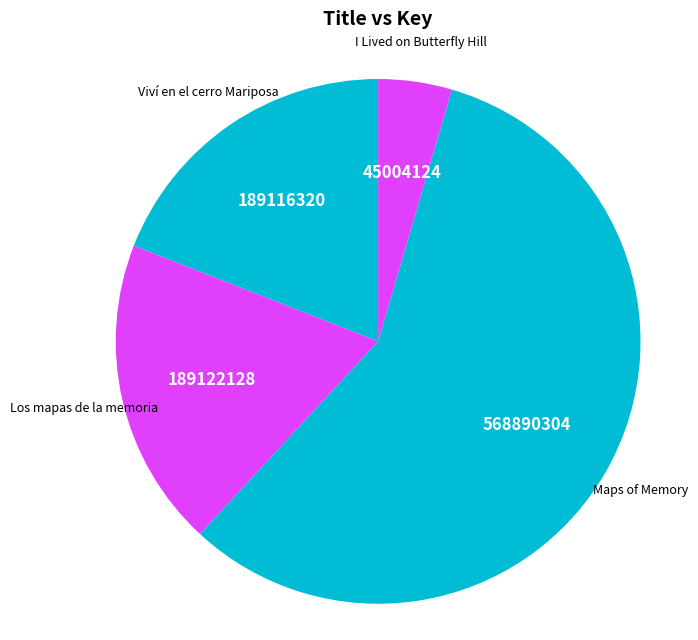

Count the number of slices in the pie.

4